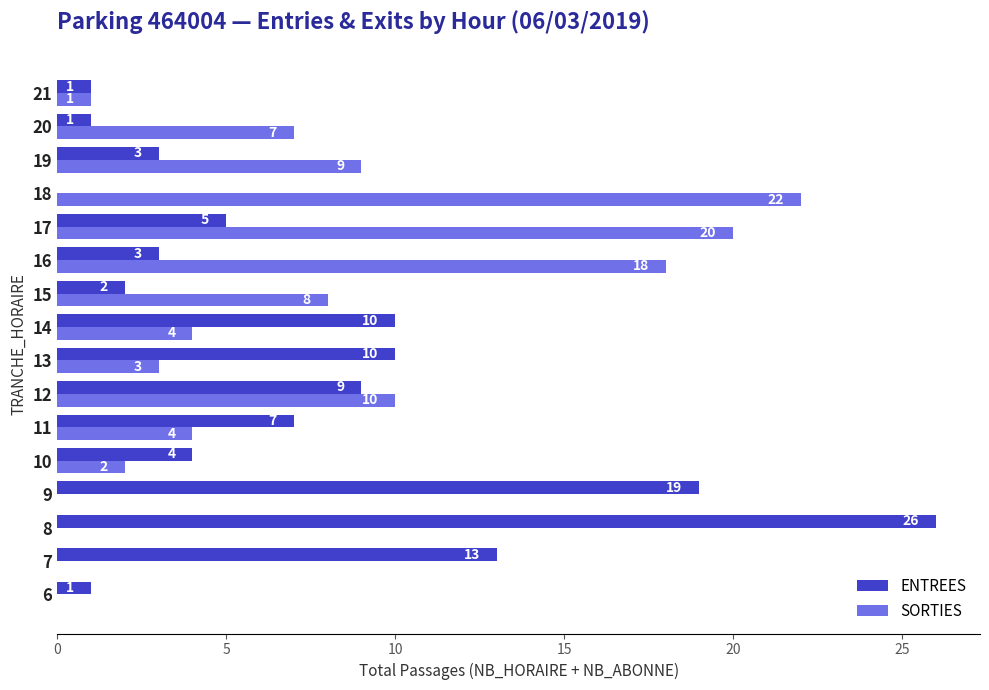

True or false: ENTREES has a value of 13 at 7.

True